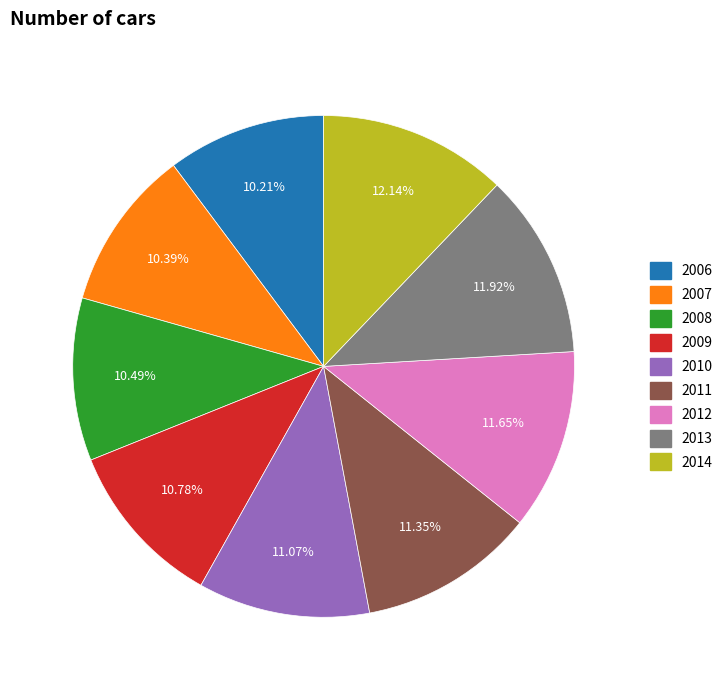

Is it true that 2012 is 12% of the pie?

True